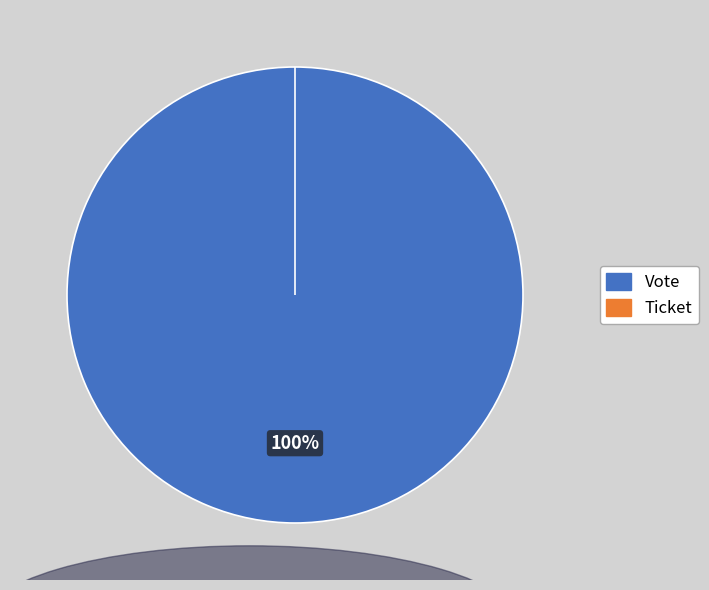

What is the largest slice in the pie chart?

Vote